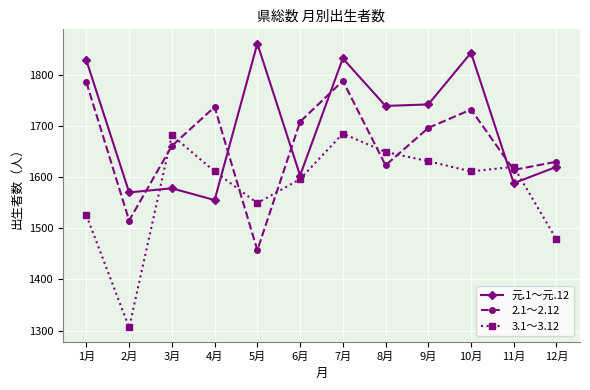

Which series has the largest range (max minus min)?

3.1～3.12